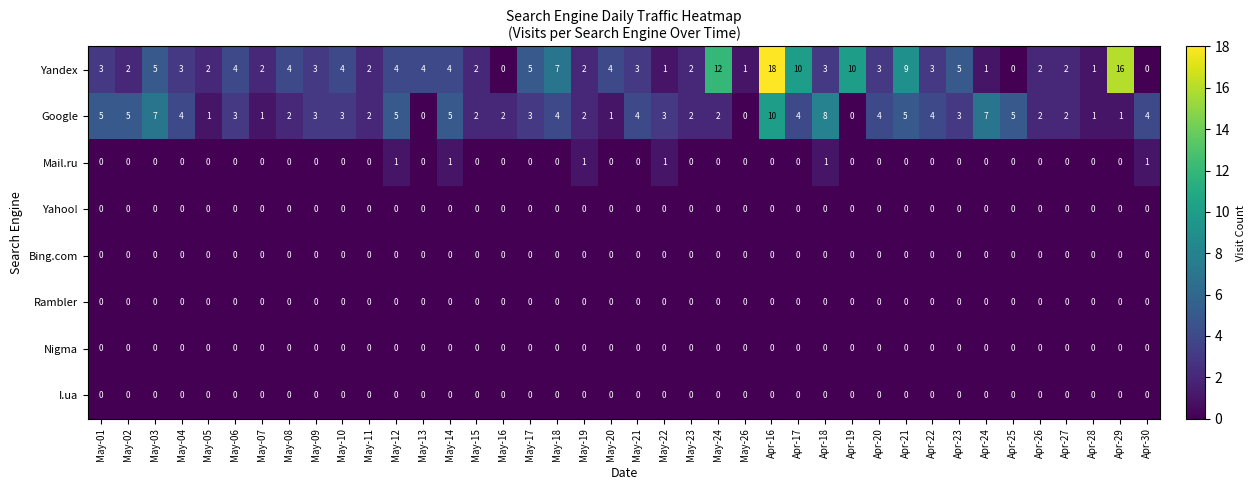

What is the total value across all series at Apr-26?

4